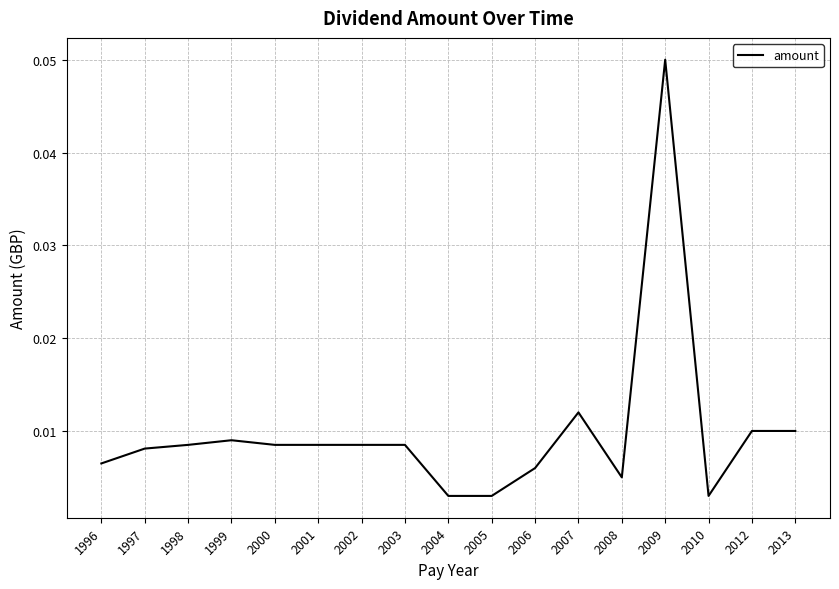

Is it true that the value at 2009 is 0.0?

False